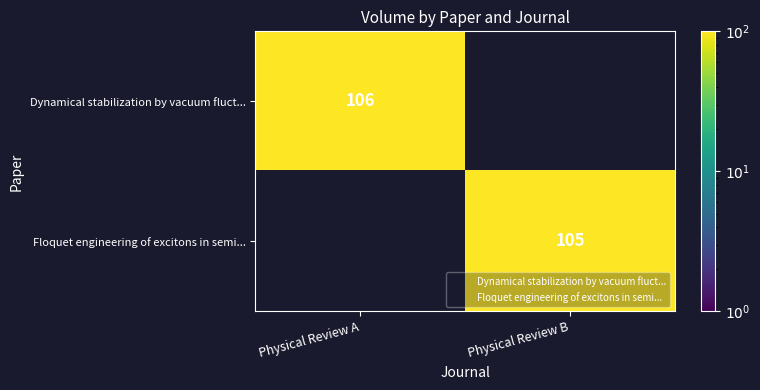

What is the greatest value displayed?

106.0